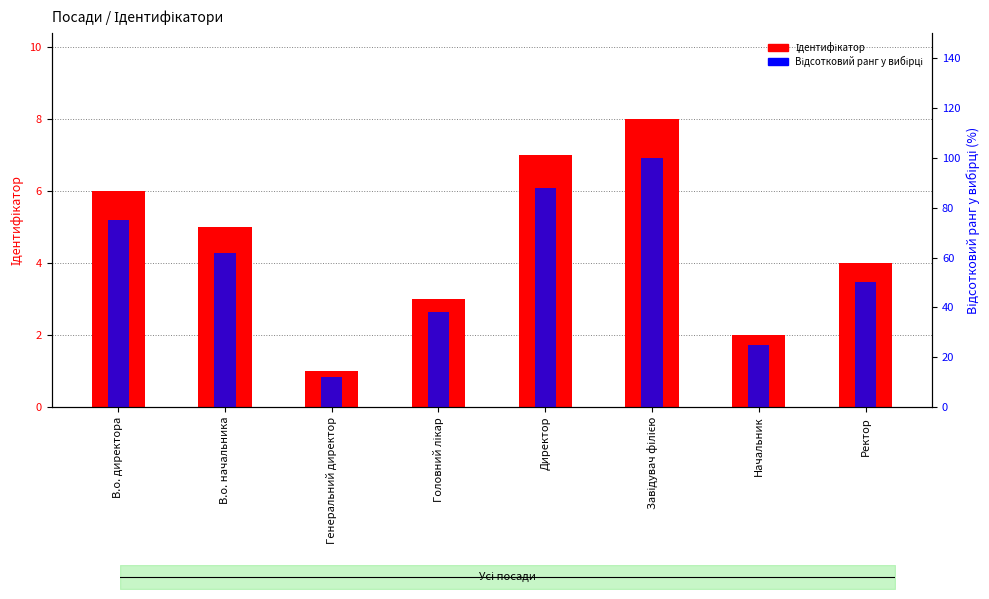

At which label is Відсотковий ранг у вибірці closest to 56?

В.о. начальника